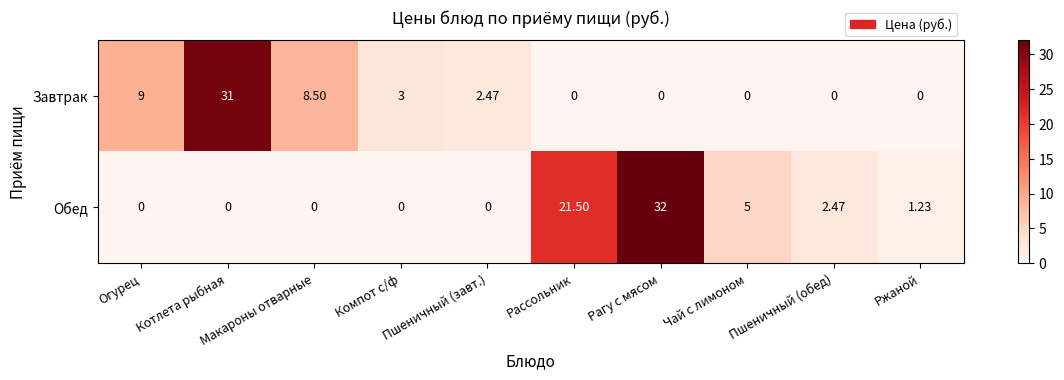

Which series has the largest total across all categories?

Обед